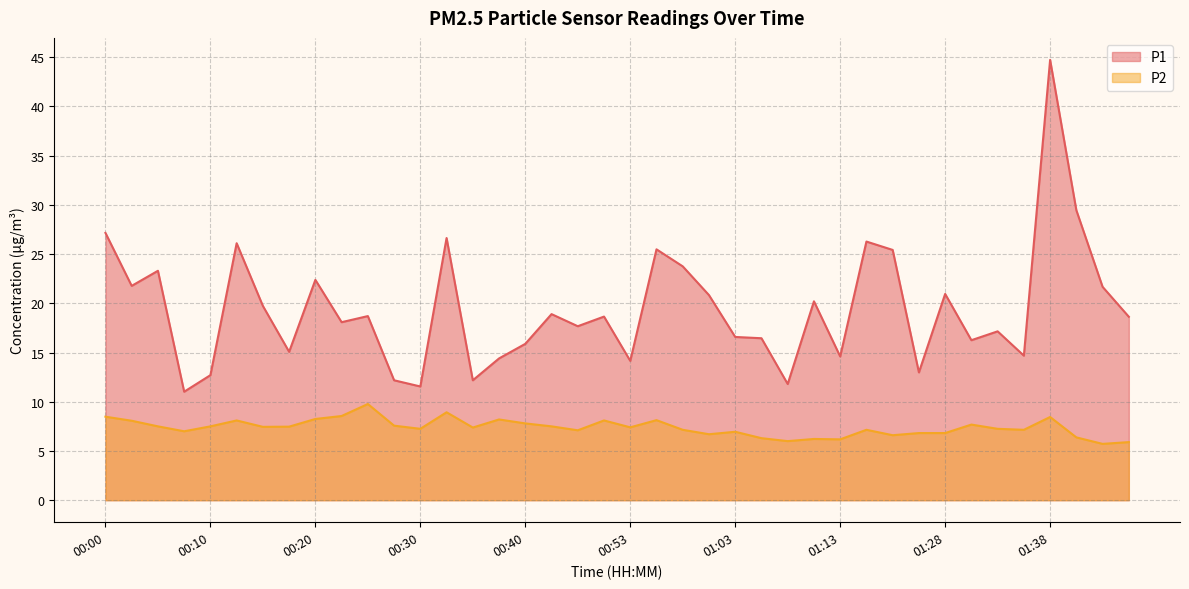

The value of P2 at 01:41 is 3.7. True or false?

False